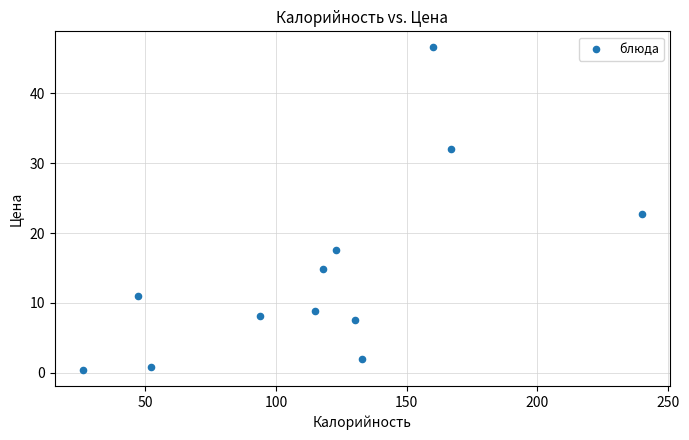

What is the range of X values (max minus min)?

214.0